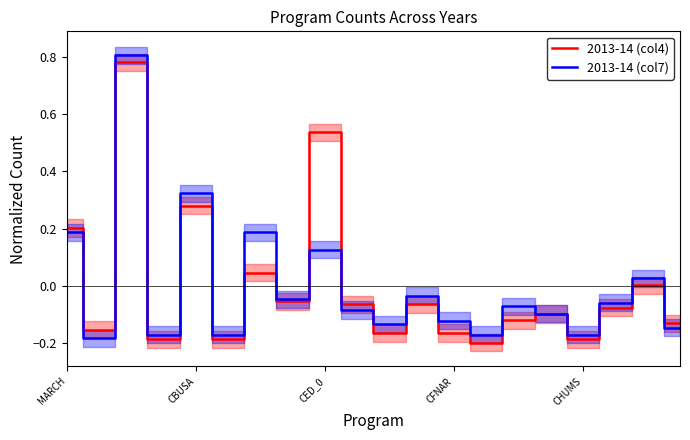

What are all the series names shown in the legend?

2013-14 (col4), 2013-14 (col7)